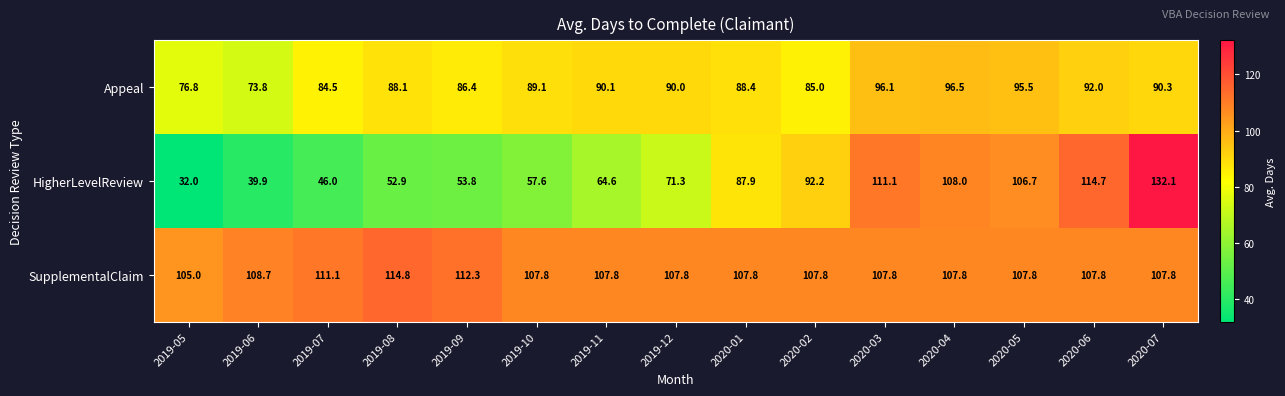

Rank the series by their average value, from lowest to highest.

HigherLevelReview, Appeal, SupplementalClaim